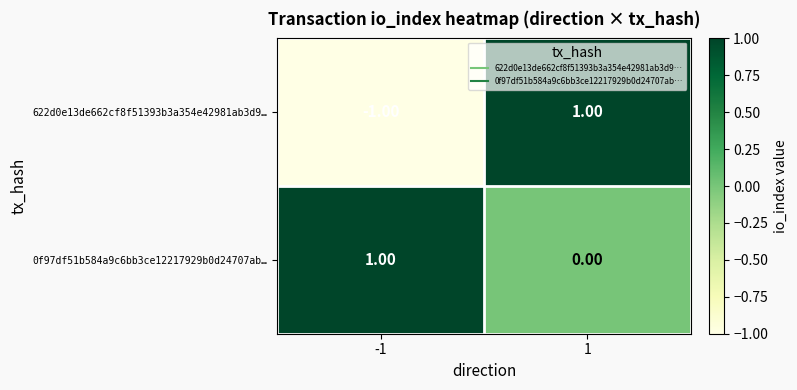

At which category is the sum across all series the highest?

1